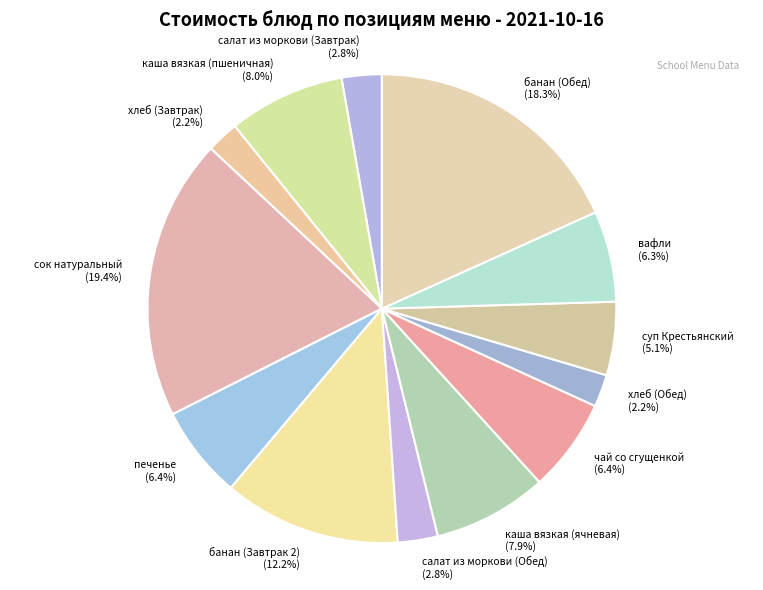

Which slice is the largest?

сок натуральный